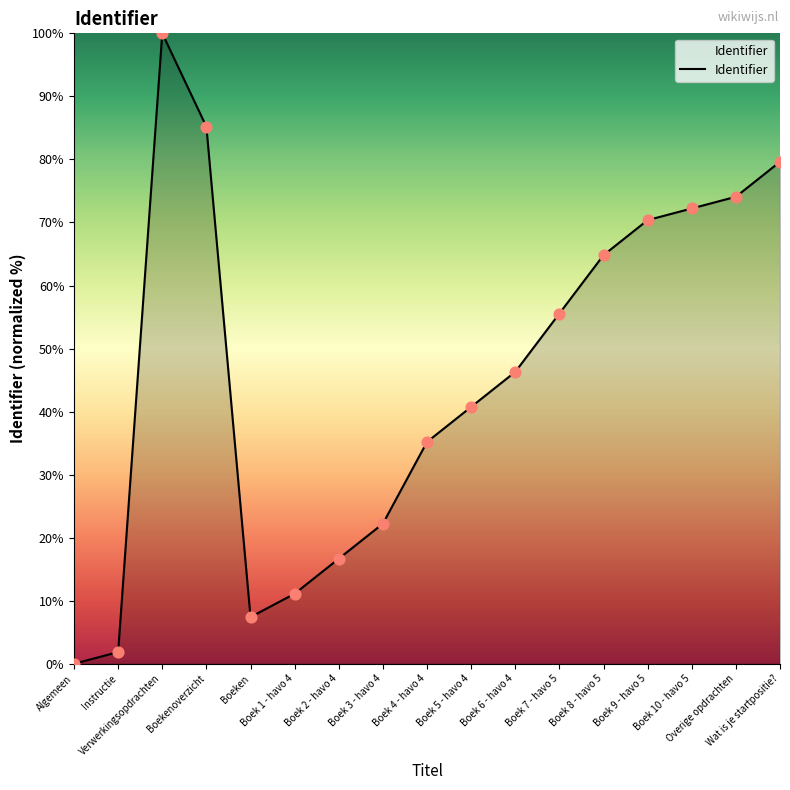

Between Boek 1 - havo 4 and Boek 2 - havo 4, which is larger?

Boek 2 - havo 4